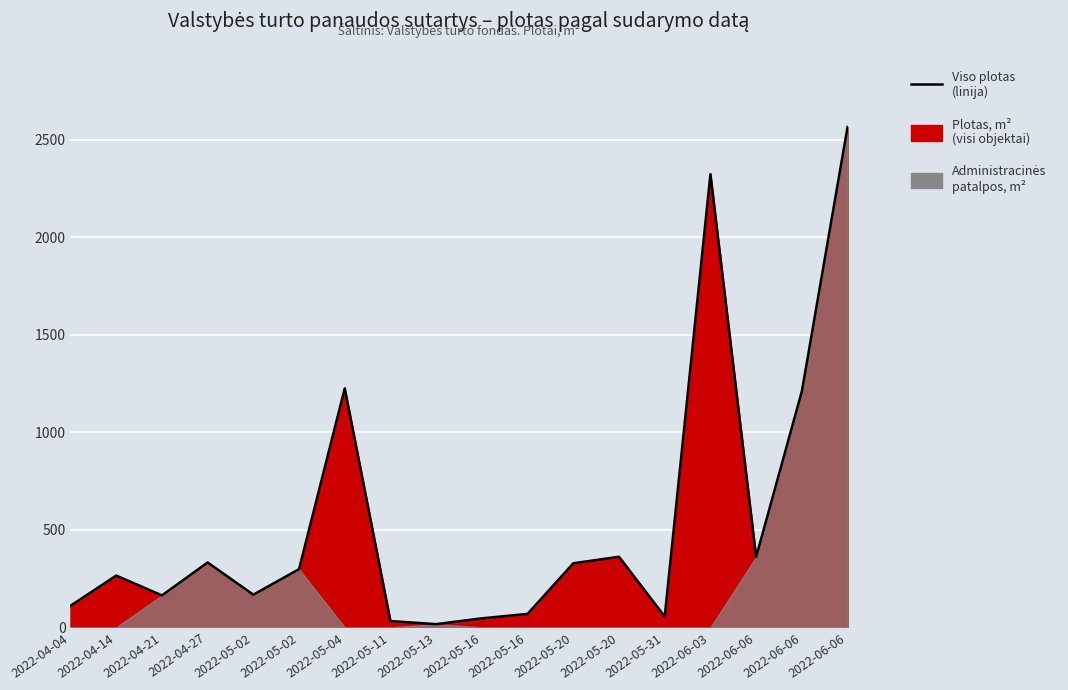

What is the change in value from 2022-05-04 to 2022-05-16?

-1178.4